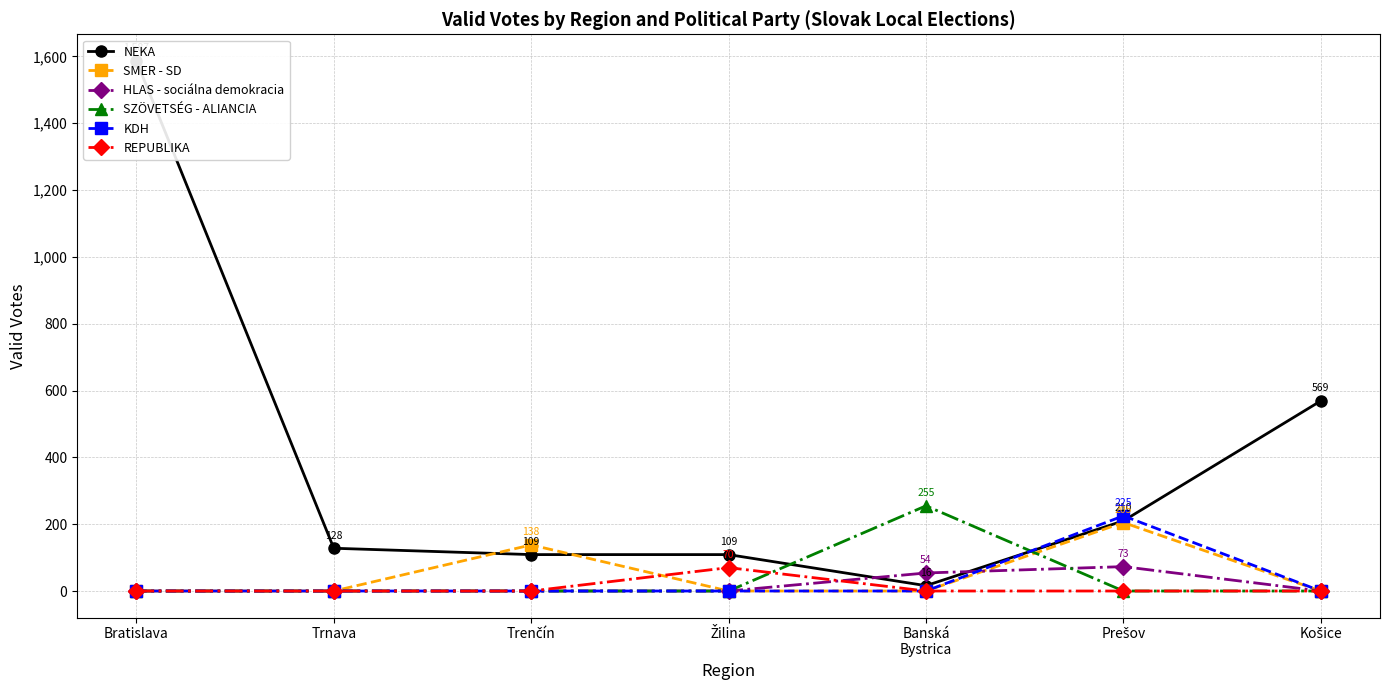

How many interior local peaks does the KDH series have?

1